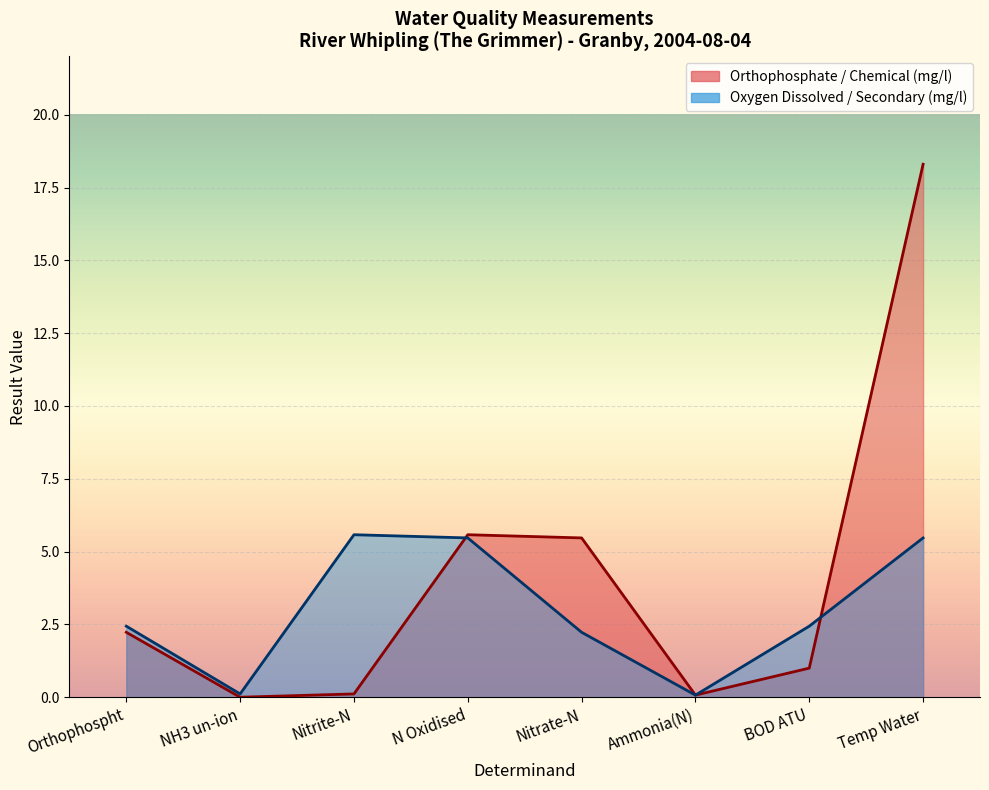

Rank the categories by value from highest to lowest.

Temp Water, N Oxidised, Nitrate-N, Orthophospht, BOD ATU, Nitrite-N, Ammonia(N), NH3 un-ion